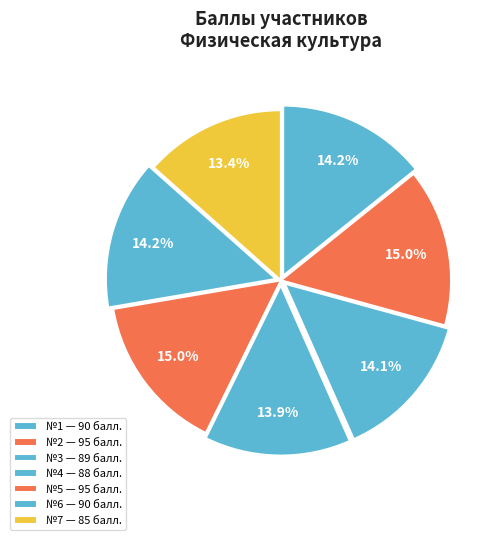

What is the smallest slice in the pie chart?

7